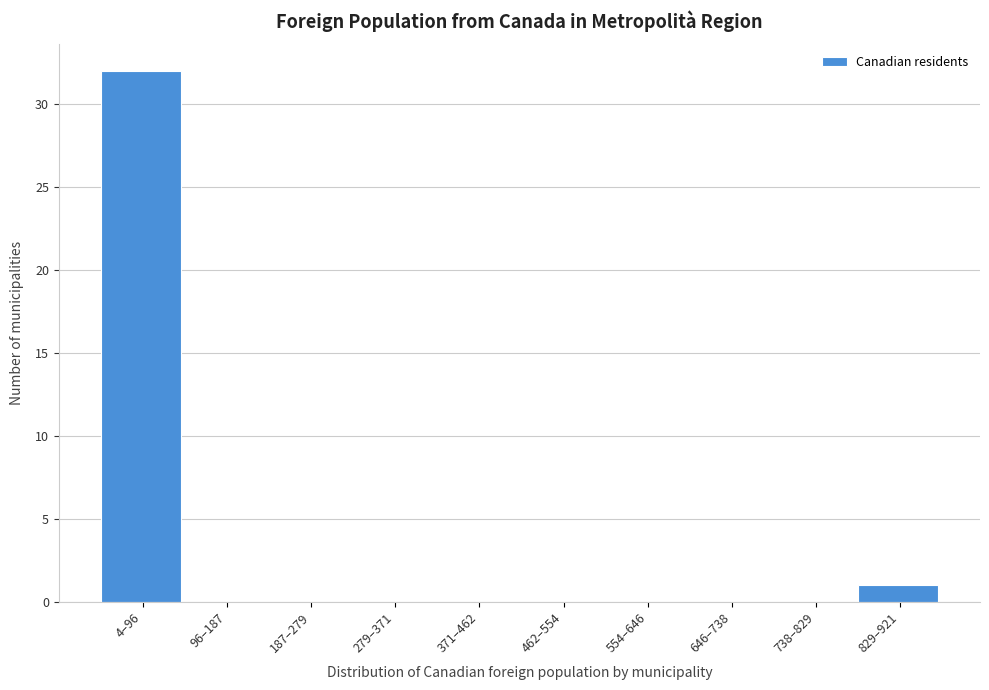

Reading left to right, transcribe all the data shown in this chart.

4–96=32	96–187=0	187–279=0	279–371=0	371–462=0	462–554=0	554–646=0	646–738=0	738–829=0	829–921=1